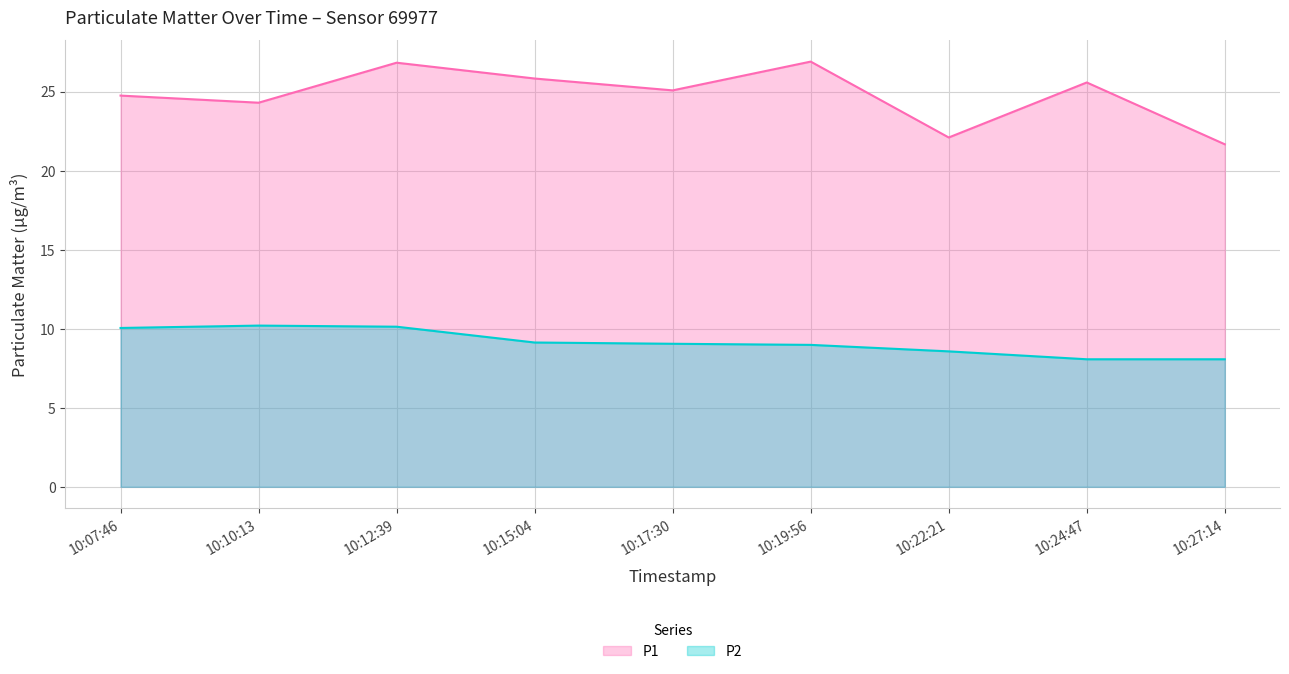

What is the spread (max minus min) of values at 10:12:39?

16.7